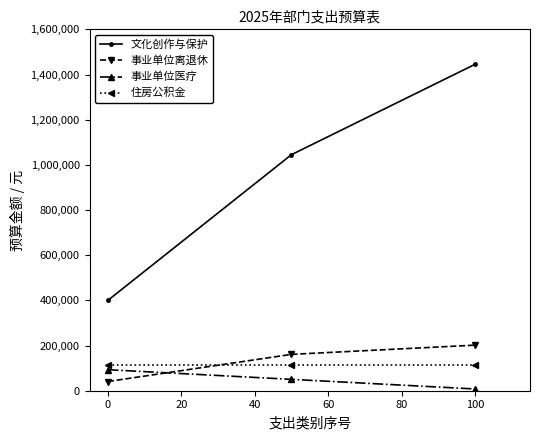

Reading right to left, extract all data points from this chart.

文化创作与保护: 1444913	1044913	400000
事业单位离退休: 201760	160960	40800
事业单位医疗: 7784	50320	93054
住房公积金: 114063	114063	114063